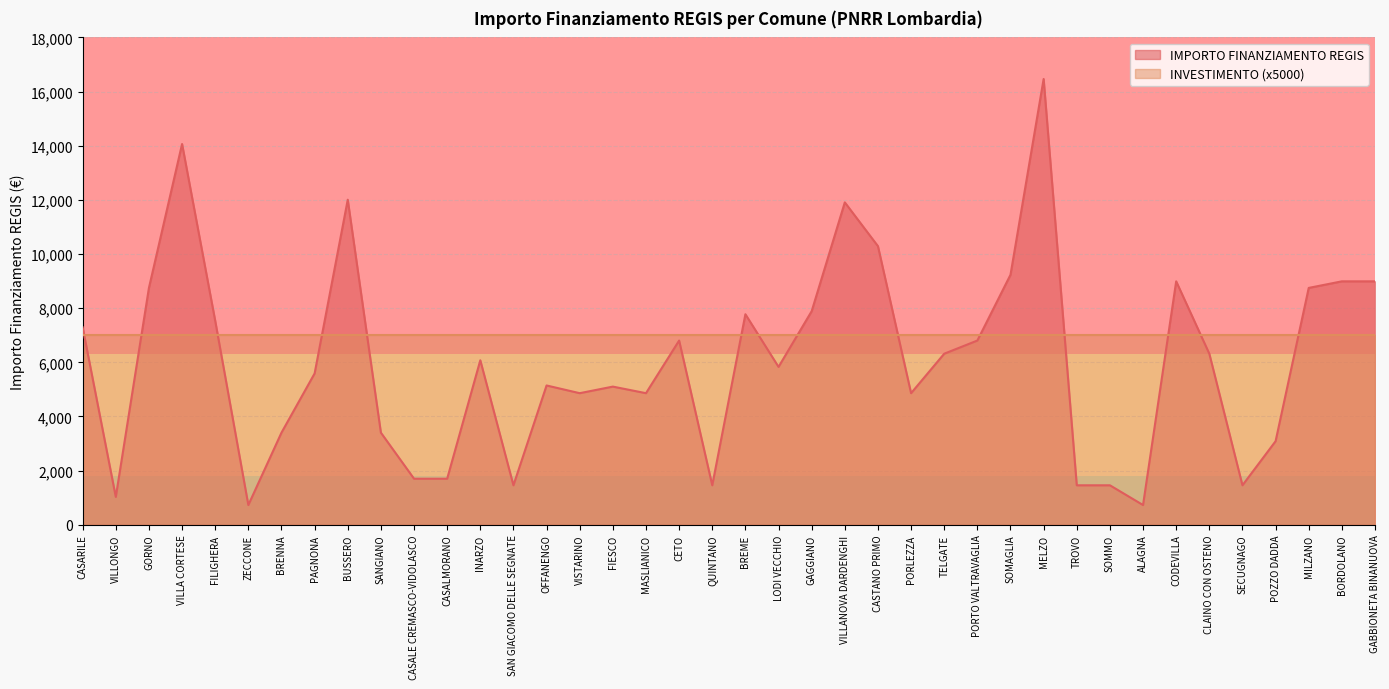

Reading left to right, extract all data points from this chart.

7290	1029	8748	14063	7533	729	3402	5589	12005	3402	1701	1701	6075	1458	5145	4860	5103	4860	6804	1458	7776	5831	7889	11907	10290	4860	6318	6804	9234	16464	1458	1458	729	8991	6318	1458	3087	8748	8991	8991